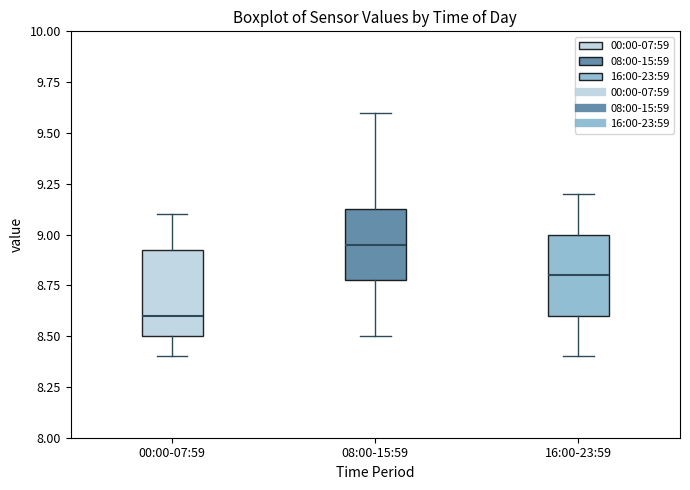

Which box's median line is the lowest?

00:00-07:59